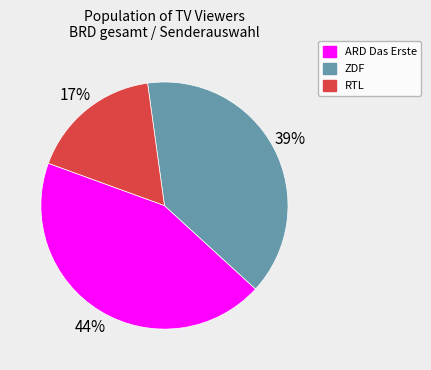

Which has a higher value, RTL or ARD Das Erste?

ARD Das Erste